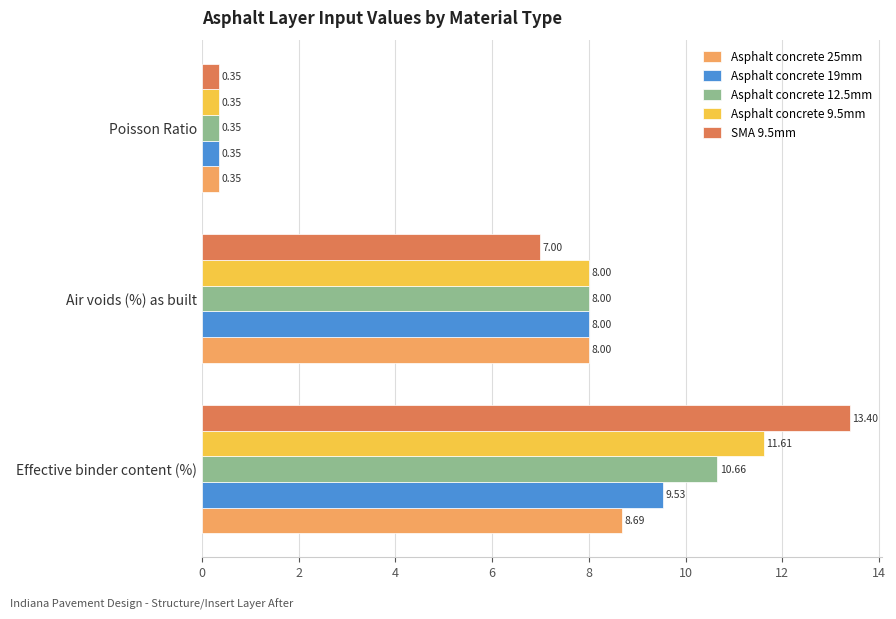

At which category is the sum across all series the highest?

Effective binder content (%)